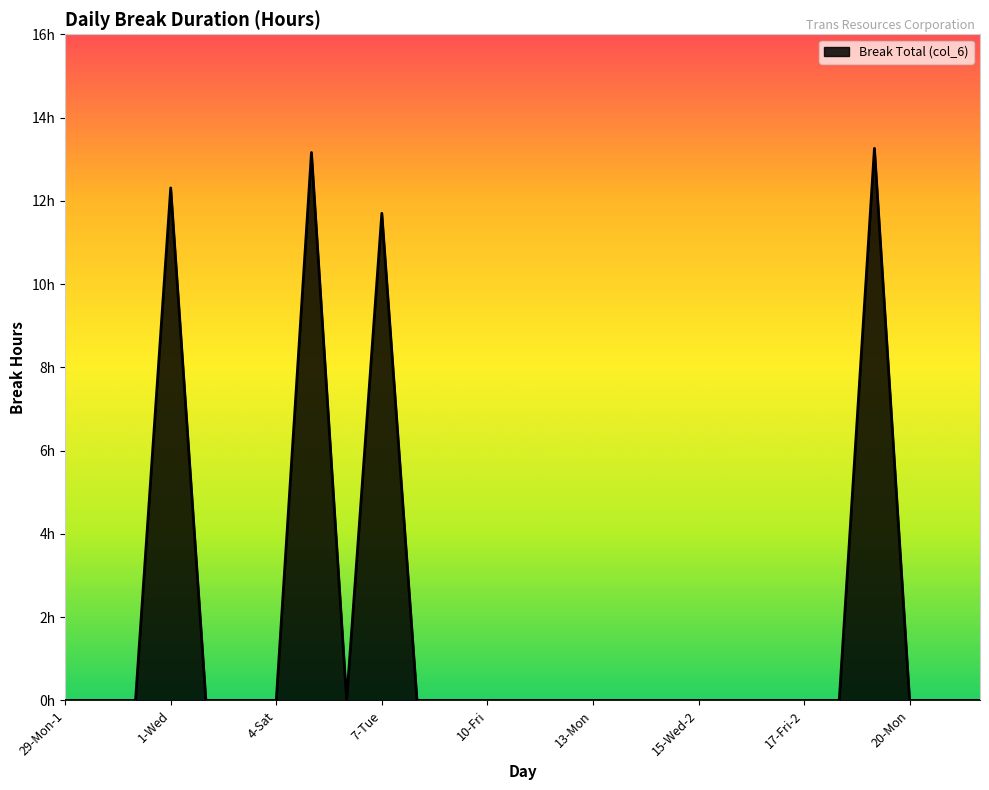

Does the chart display data point markers on the line(s)?

No